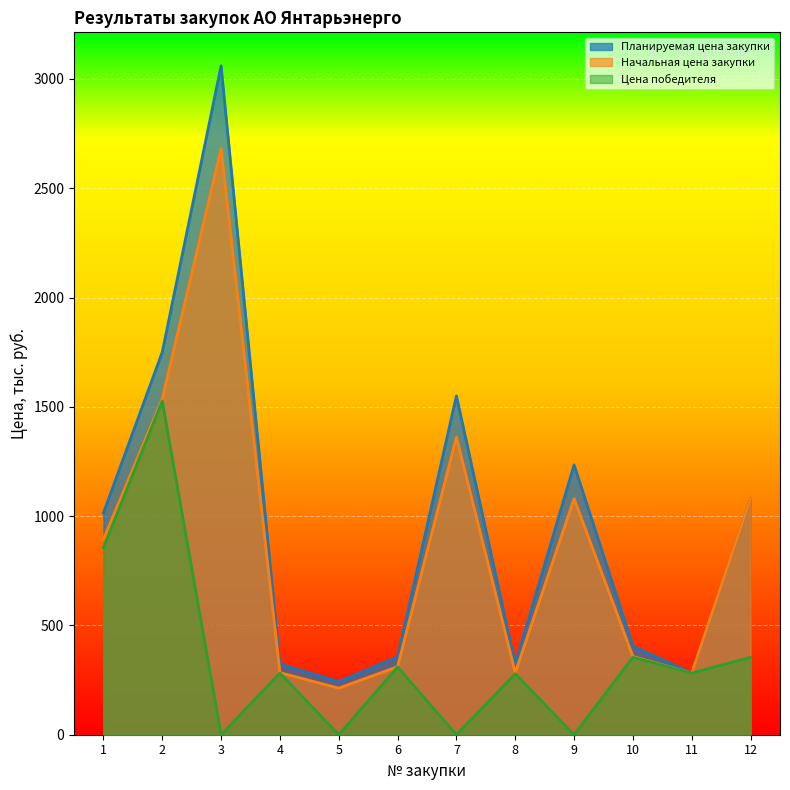

What is the difference between the maximum and minimum values in the Планируемая цена закупки series?

2816.7